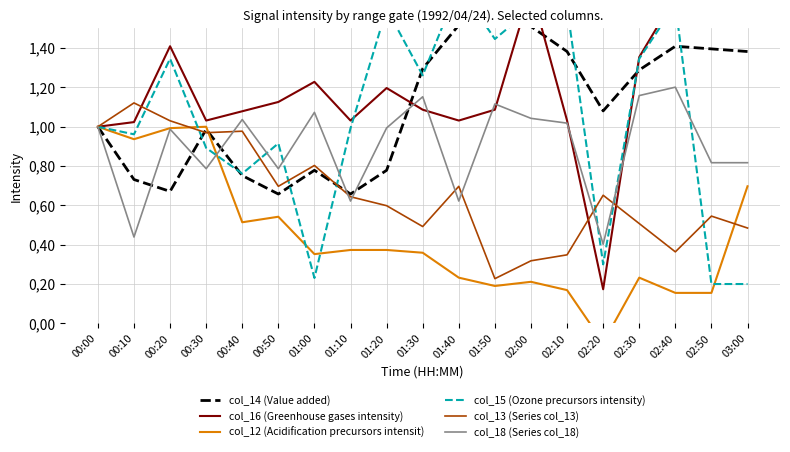

How many lines are shown in the chart?

6